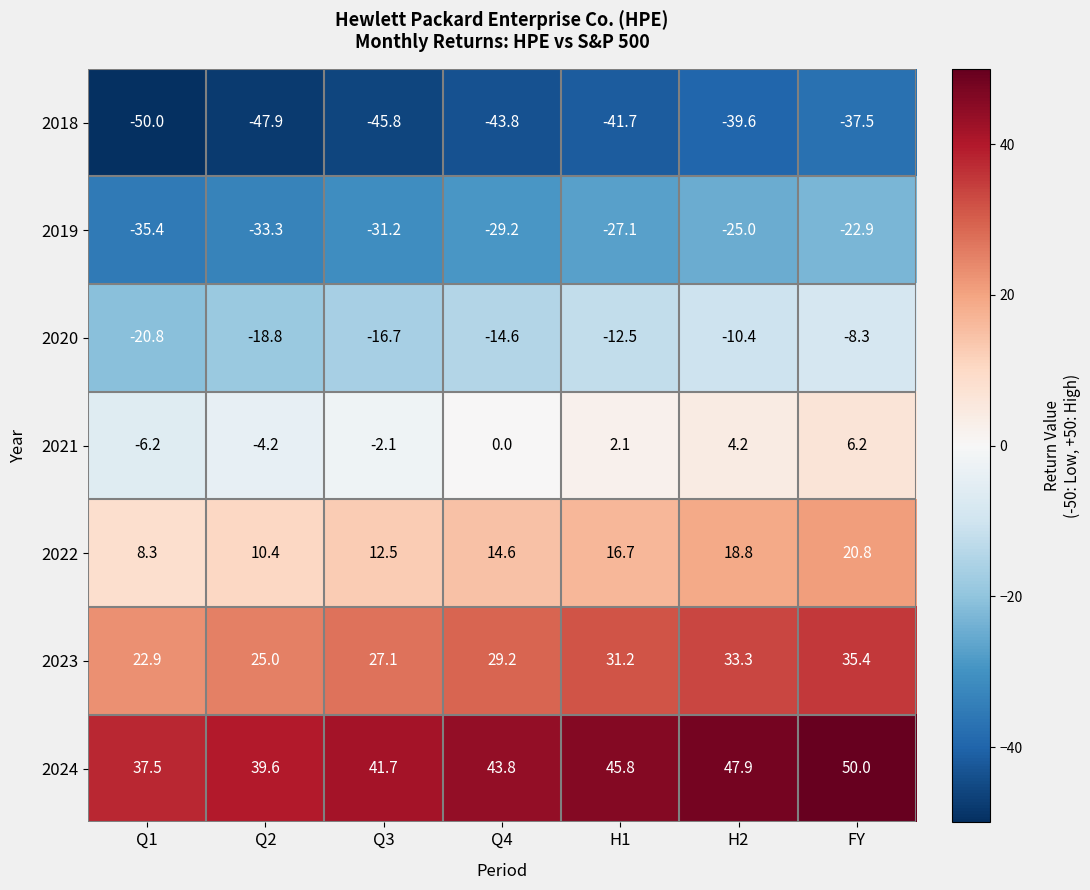

Rank the series by their maximum value, from highest to lowest.

2024, 2023, 2022, 2021, 2020, 2019, 2018